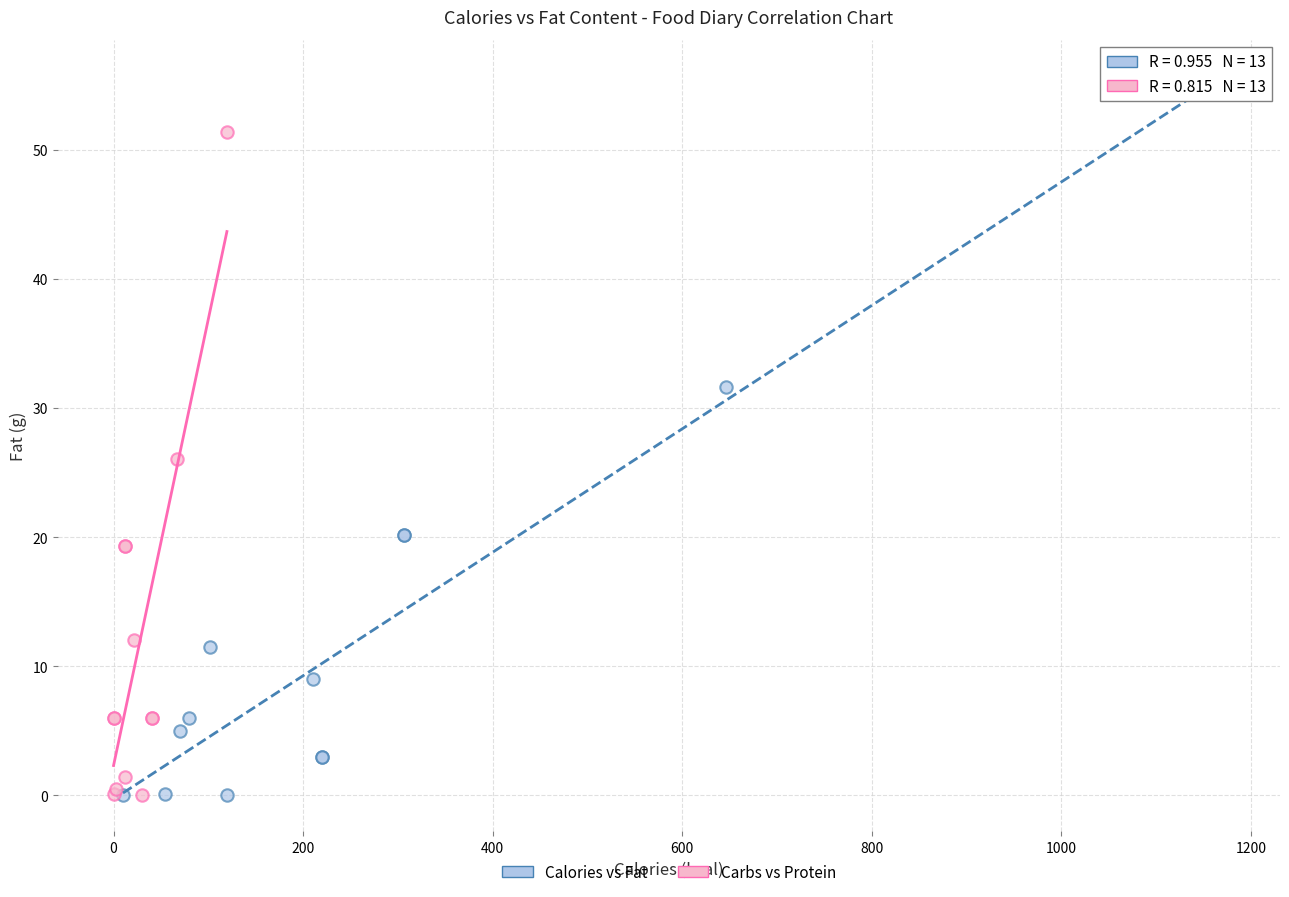

Which series reaches the maximum Y coordinate?

Calories vs Fat